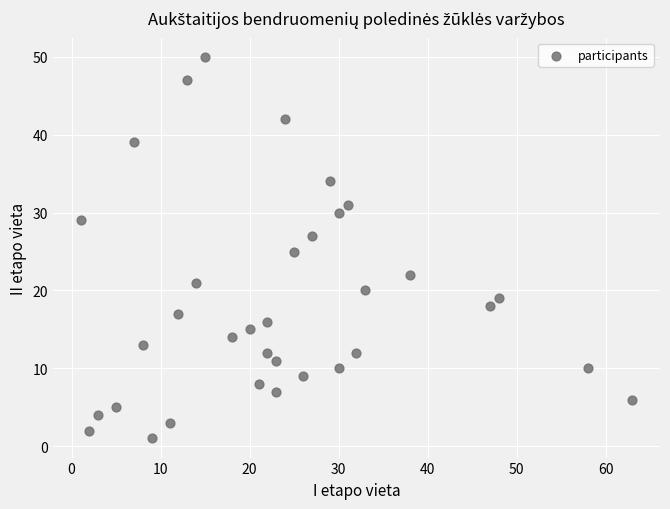

What is the range of X values (max minus min)?

62